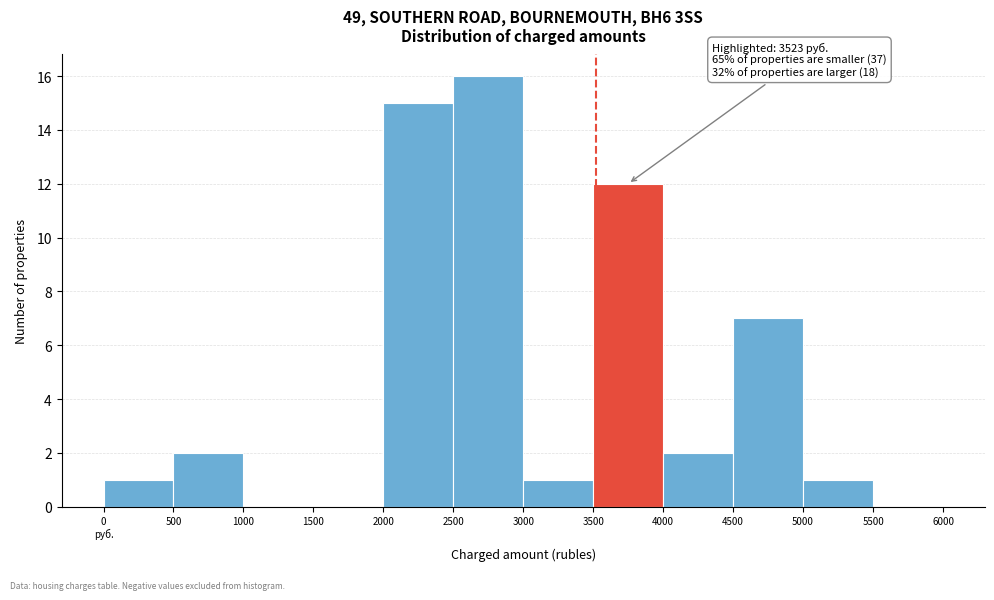

Which category has the highest value across all series?

2500